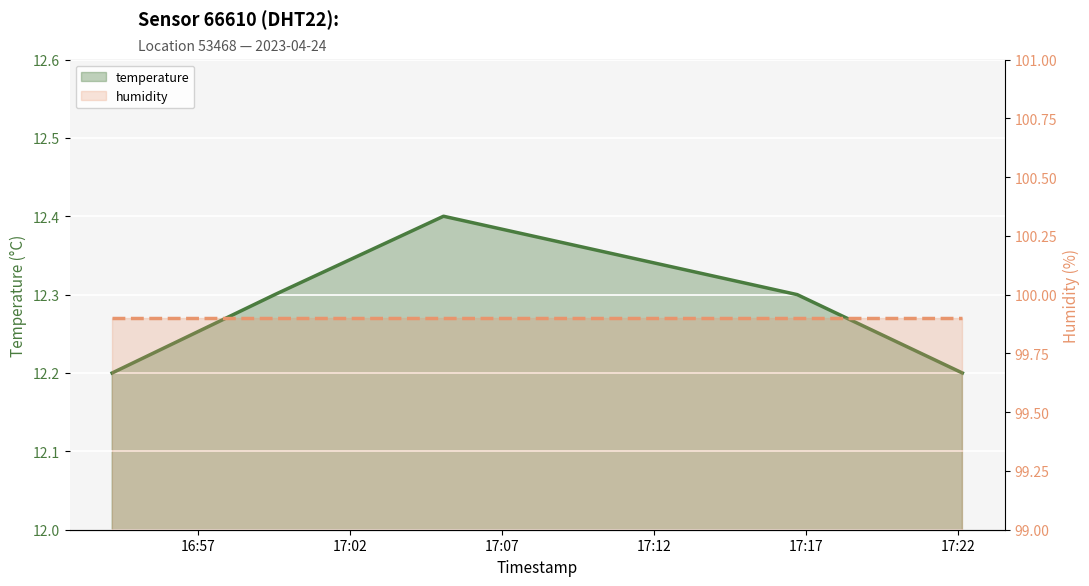

Between 16:57 and 17:17, which series saw the biggest shift?

temperature